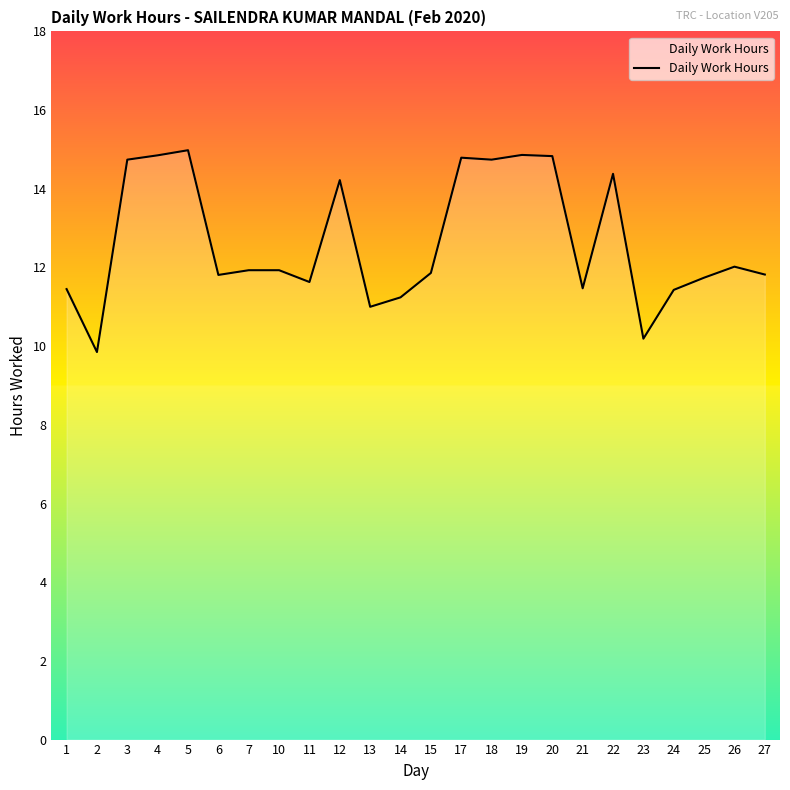

Does the chart display data point markers on the line(s)?

No